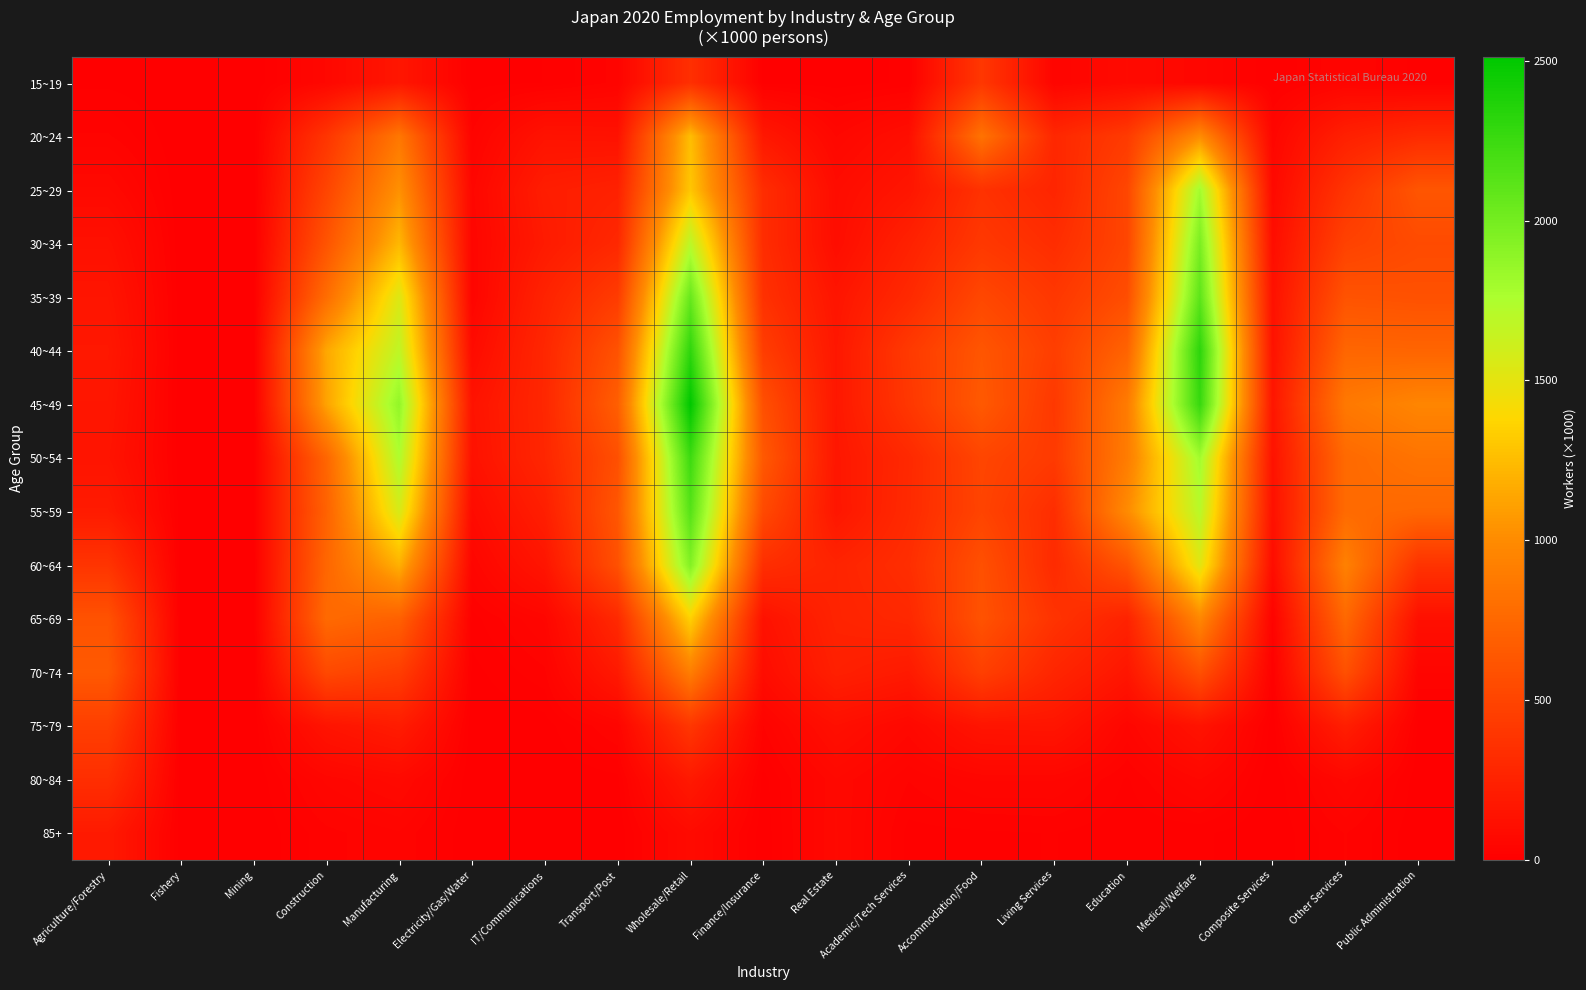

What is the difference between the highest and lowest values at Construction?

1118